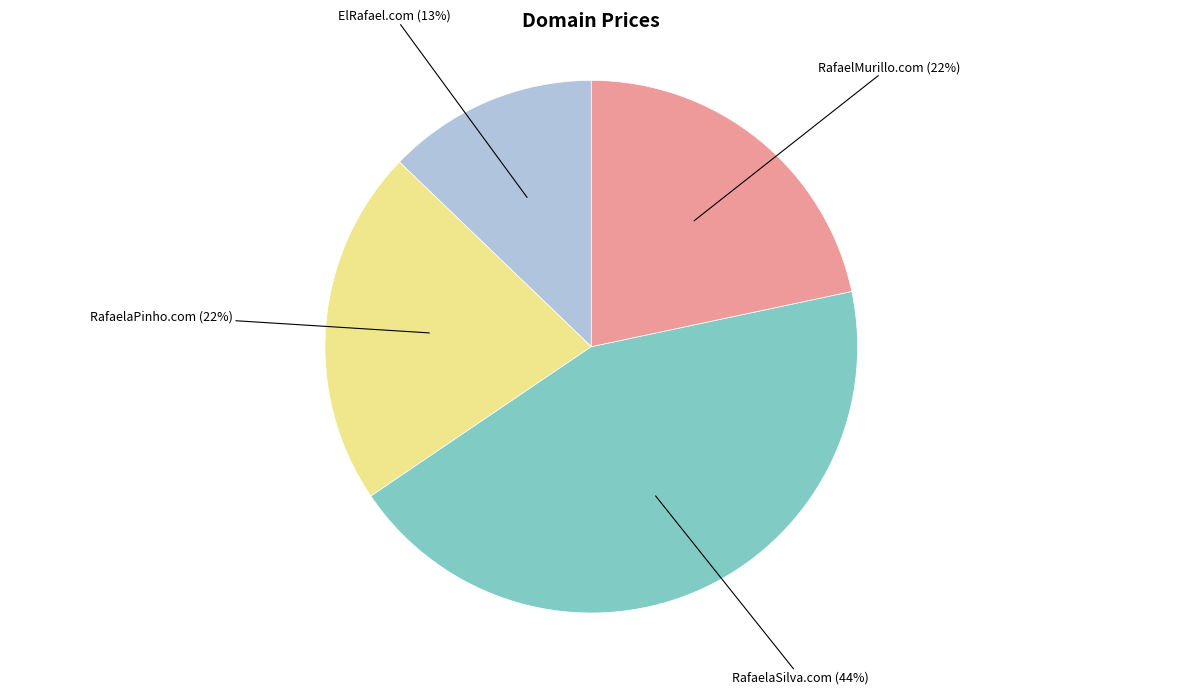

Which category has the biggest portion of the pie?

RafaelaSilva.com